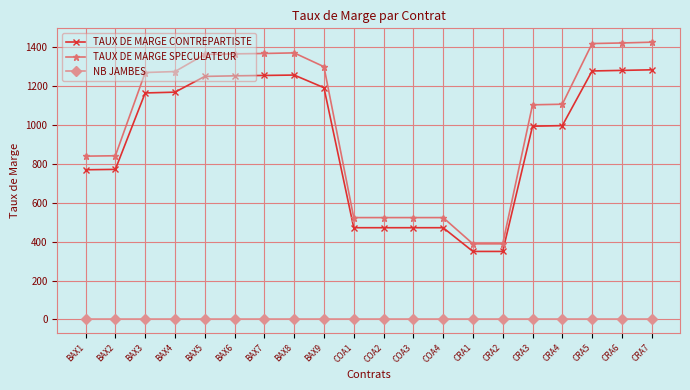

What position from the left is COA4?

13